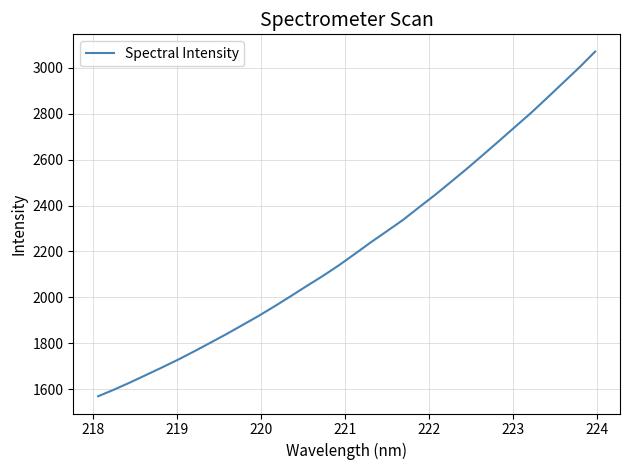

Reading right to left, what are all the values shown in this chart?

3070.1	3000.3	2934.4	2868.5	2803.4	2742.4	2681.0	2620.5	2560.7	2503.1	2445.9	2392.0	2337.1	2288.3	2240.0	2189.3	2139.6	2093.3	2049.8	2005.2	1961.7	1919.5	1880.1	1840.7	1803.1	1765.9	1729.9	1696.0	1663.0	1630.3	1599.2	1569.9